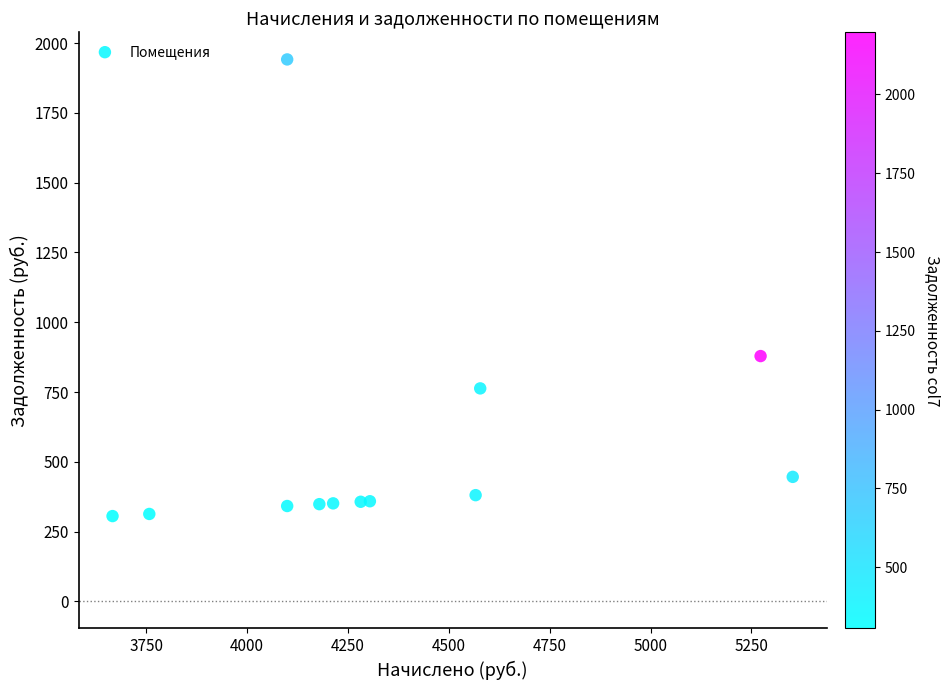

What Y value in the scatter plot is closest to 1123?

878.8